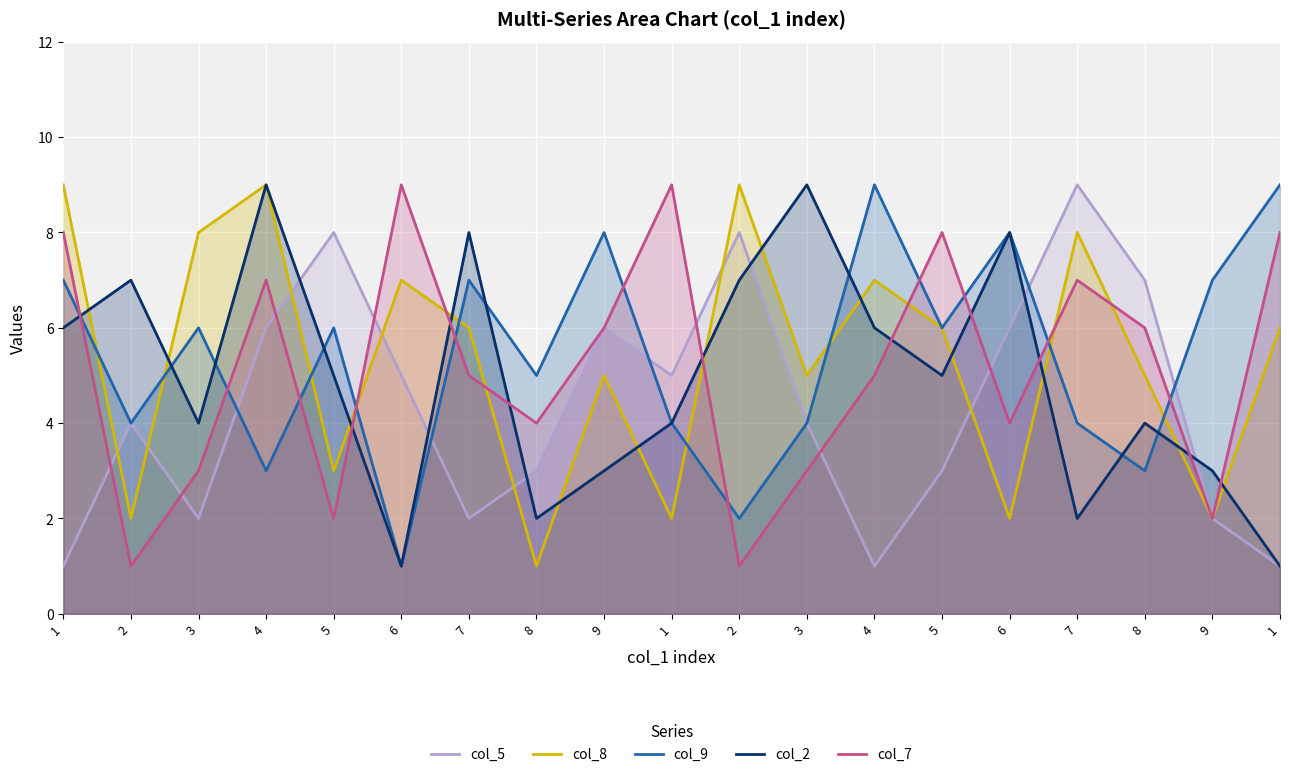

Does the chart display data point markers on the line(s)?

No